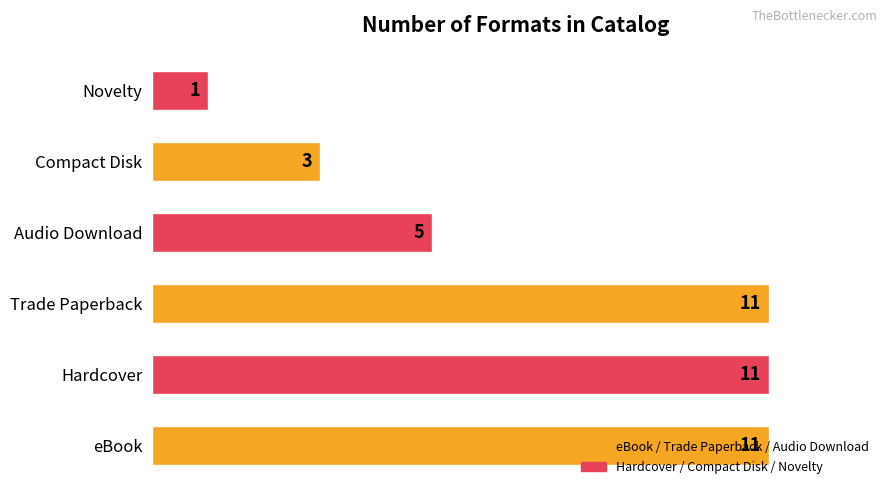

What is the difference between the values at eBook and Compact Disk?

8